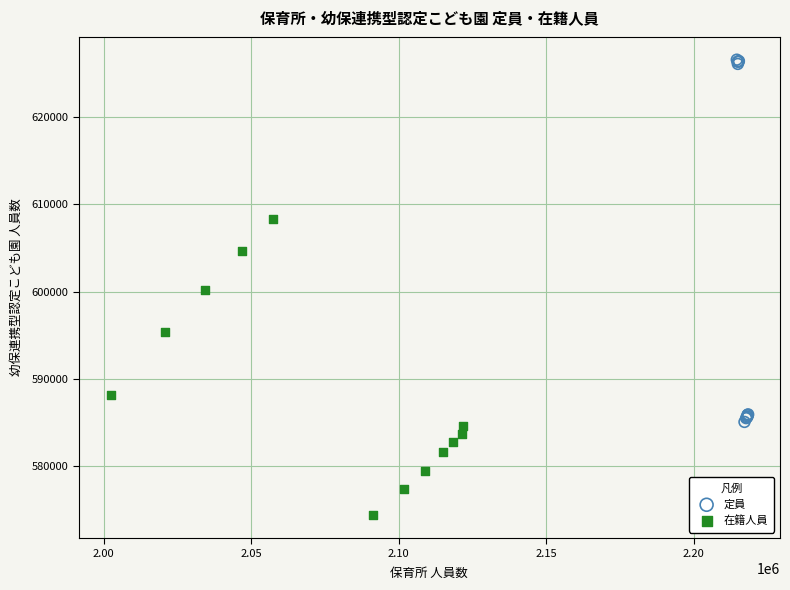

Which series reaches the maximum Y coordinate?

定員